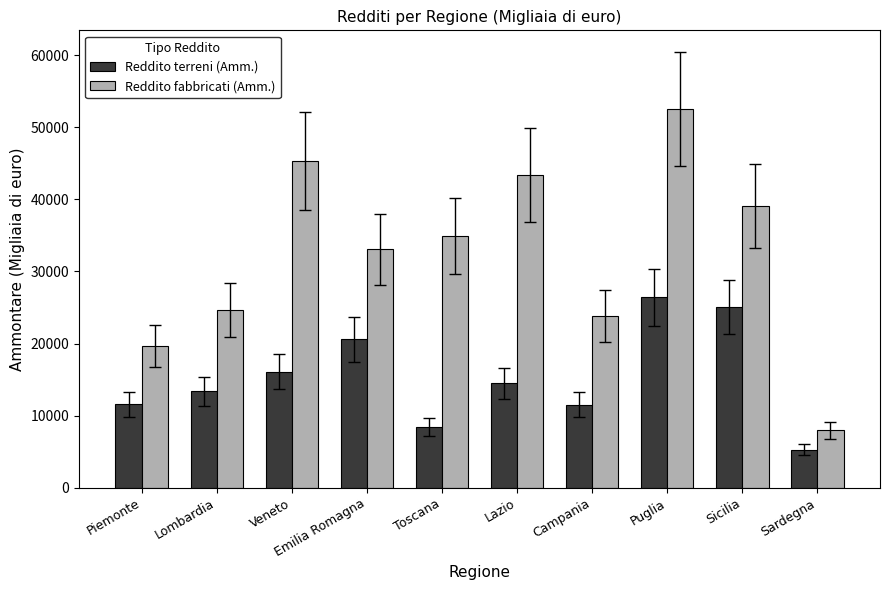

What are all the series names shown in the legend?

Reddito terreni (Amm.), Reddito fabbricati (Amm.)